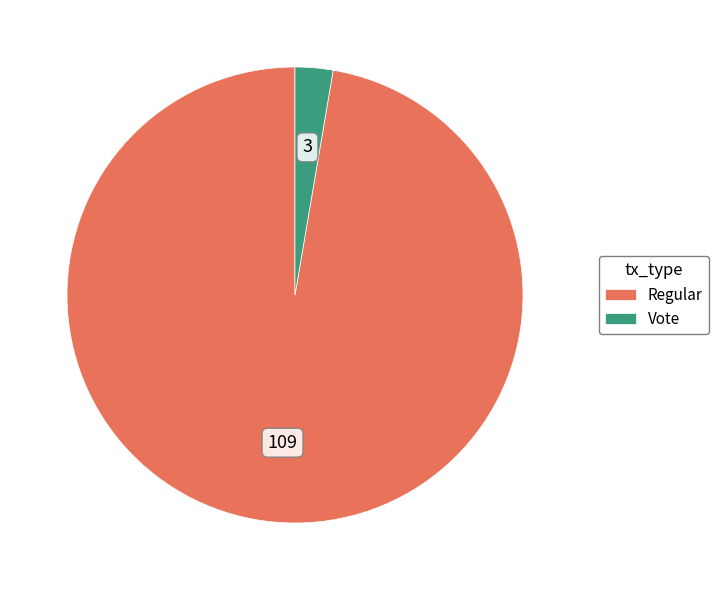

Is there any slice that represents more than half of the pie?

Yes